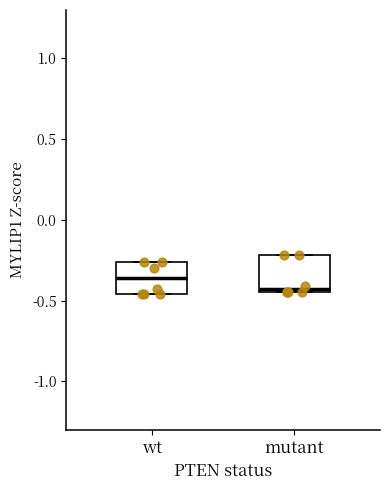

Reading left to right, read every box against the y-axis: the position of its median line, the range the box covers, and the ends of its whiskers. The values are not printed on the chart, so give them approximately, as read against the axis.

wt: median -0.35, box -0.45 to -0.25, whiskers -0.45 to -0.25
mutant: median -0.45 (just above the box's lower edge), box -0.45 to -0.20, whiskers -0.45 to -0.20